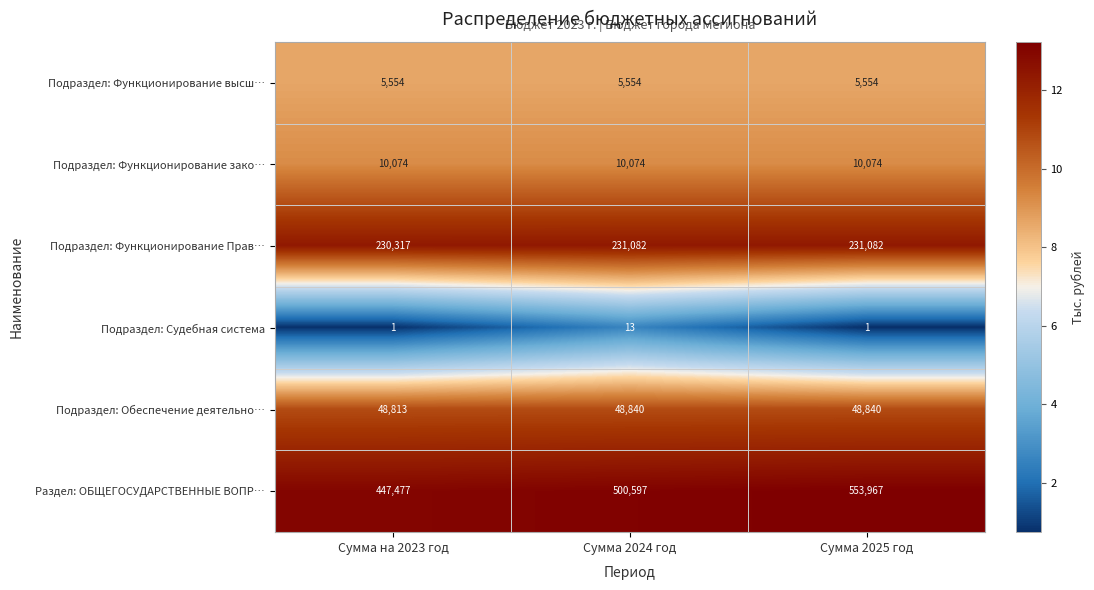

Rank the series at Сумма на 2023 год from highest to lowest value.

Раздел: ОБЩЕГОСУДАРСТВЕННЫЕ ВОПР…, Подраздел: Функционирование Прав…, Подраздел: Обеспечение деятельно…, Подраздел: Функционирование зако…, Подраздел: Функционирование высш…, Подраздел: Судебная система